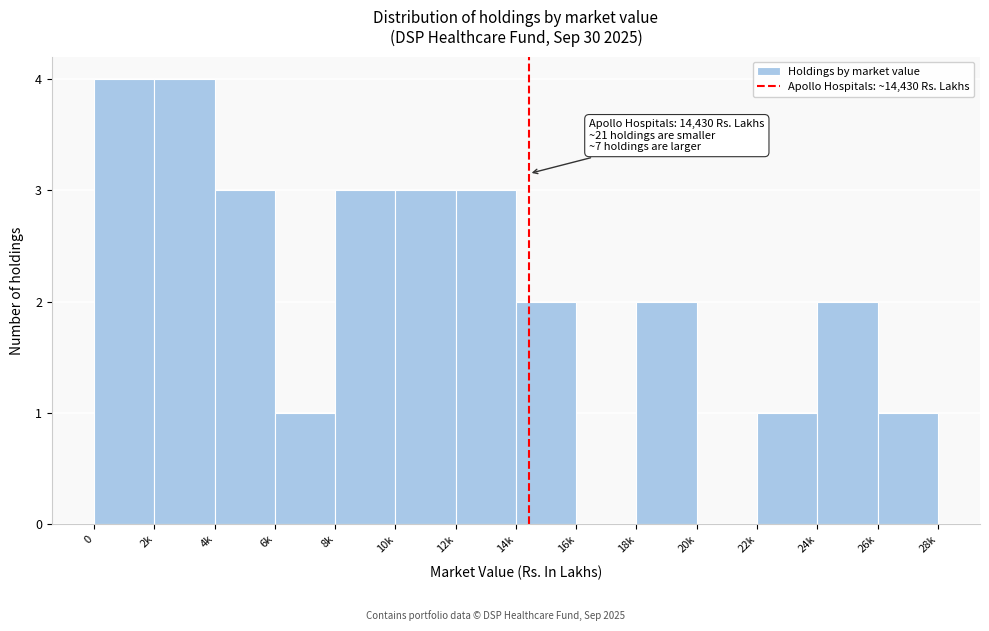

Reading right to left, extract all data points from this chart.

26k=1	24k=2	22k=1	20k=0	18k=2	16k=0	14k=2	12k=3	10k=3	8k=3	6k=1	4k=3	2k=4	0=4